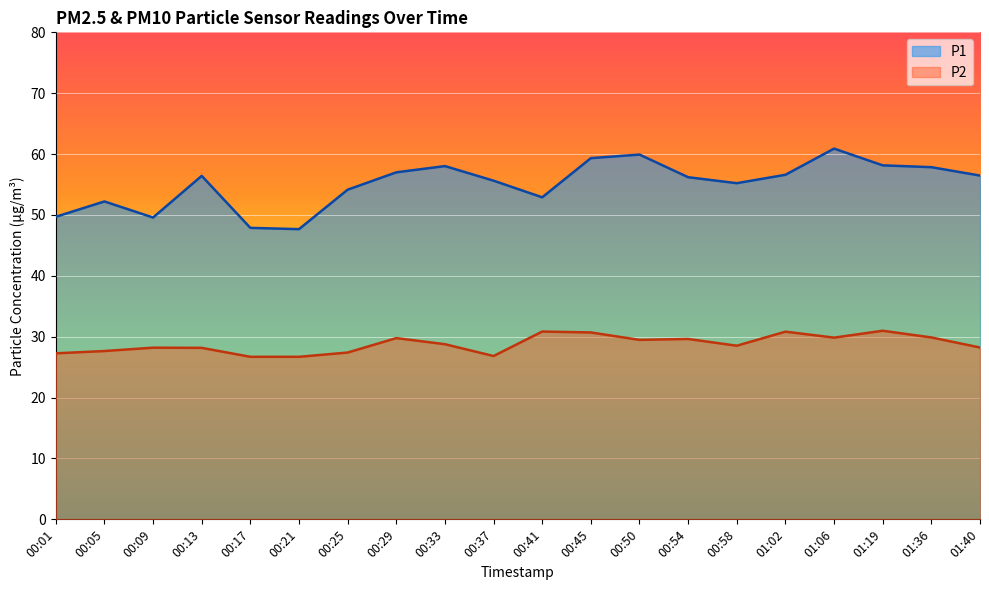

Reading left to right, transcribe all the data shown in this chart.

P1: 49.7	52.2	49.6	56.4	47.9	47.7	54.1	57.0	58.0	55.6	52.9	59.3	59.9	56.2	55.2	56.6	60.9	58.1	57.9	56.5
P2: 27.3	27.6	28.2	28.2	26.7	26.7	27.4	29.8	28.8	26.8	30.9	30.7	29.5	29.6	28.5	30.8	29.9	31.0	29.9	28.2